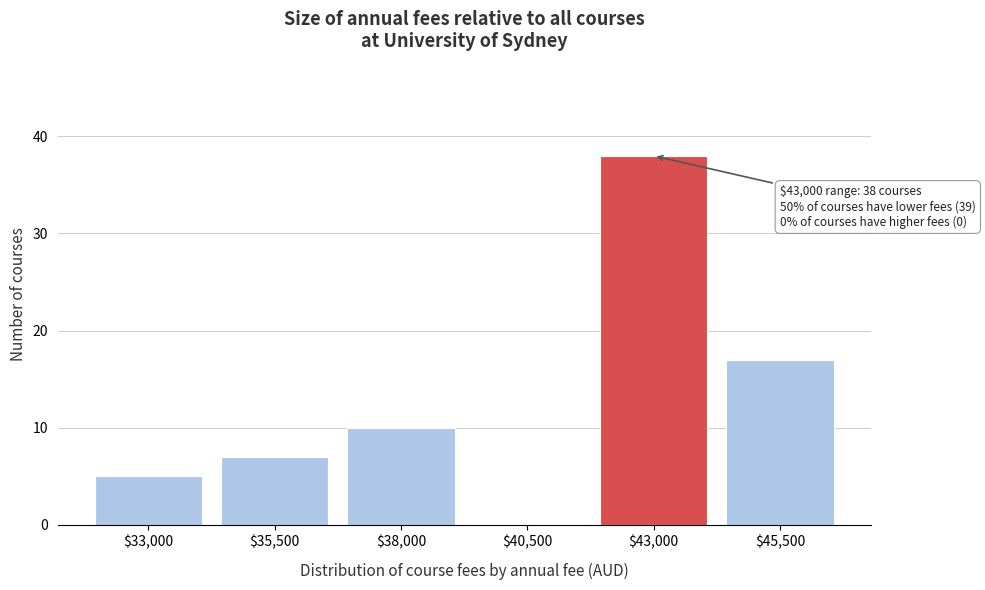

What is the maximum value shown in the chart?

38